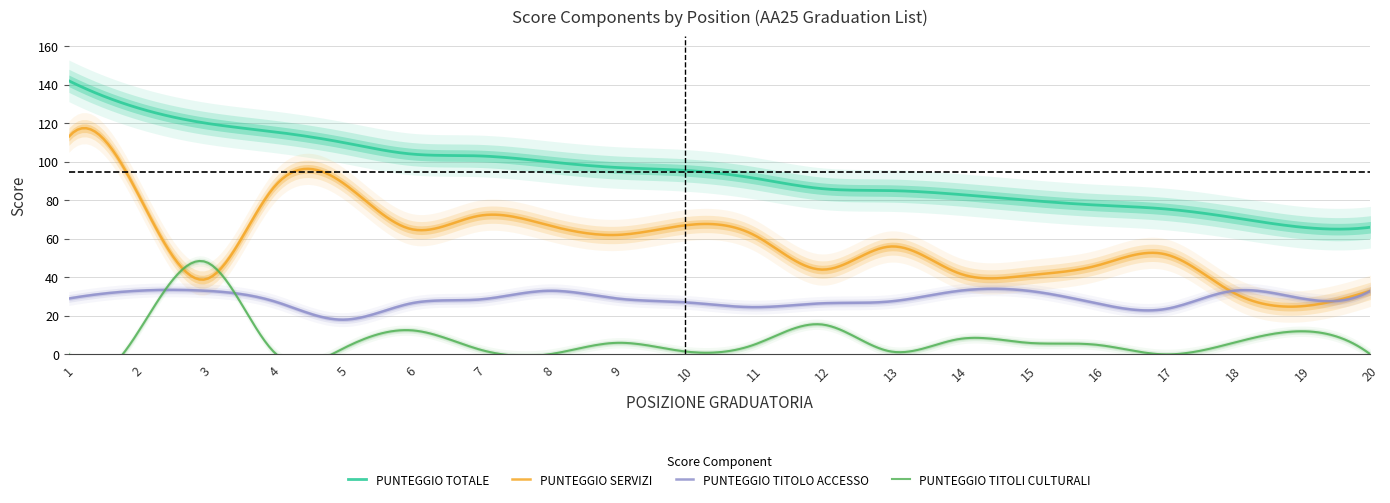

What are all the series names shown in the legend?

PUNTEGGIO TITOLO ACCESSO, PUNTEGGIO TITOLI CULTURALI, PUNTEGGIO SERVIZI, PUNTEGGIO TOTALE